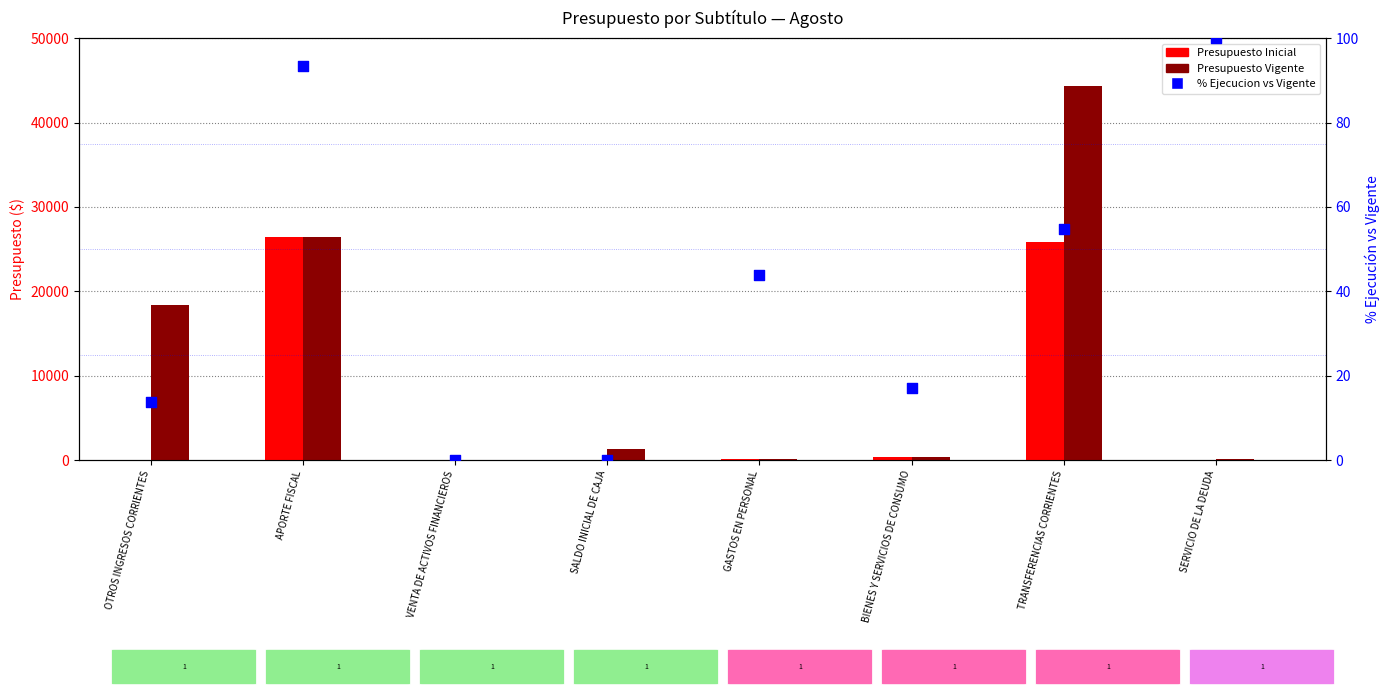

Which series has the largest total across all categories?

Presupuesto Vigente